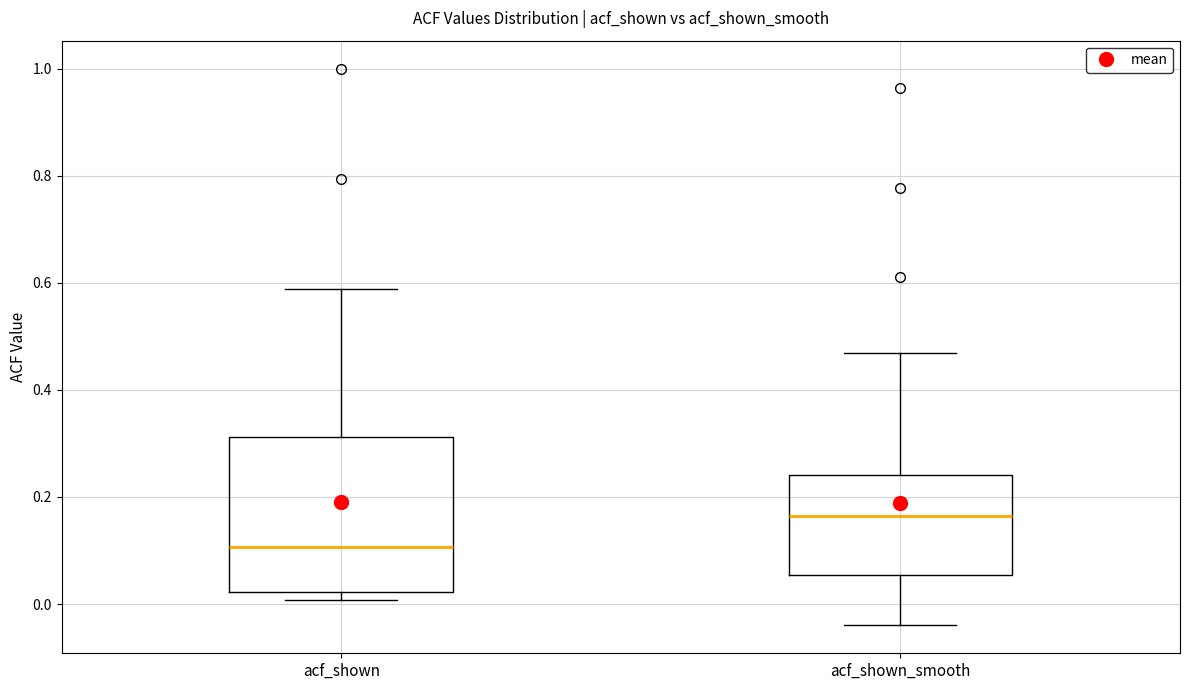

Where does the upper whisker of the box for acf_shown end on the y-axis? The values are not printed on the chart, so give them approximately, as read against the axis.

0.58